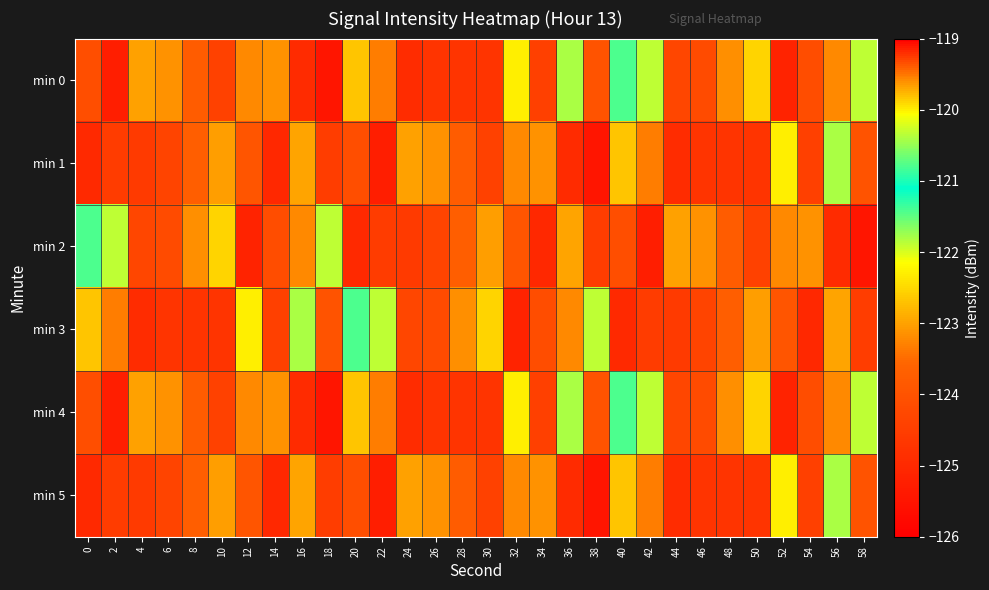

At which category does the chart reach its minimum across all series?

18